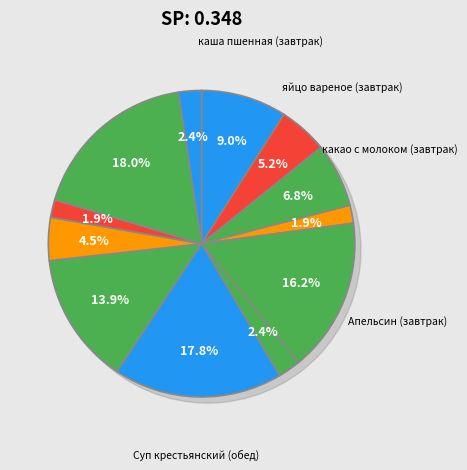

Does яйцо вареное (завтрак) account for over 50% of the chart?

No